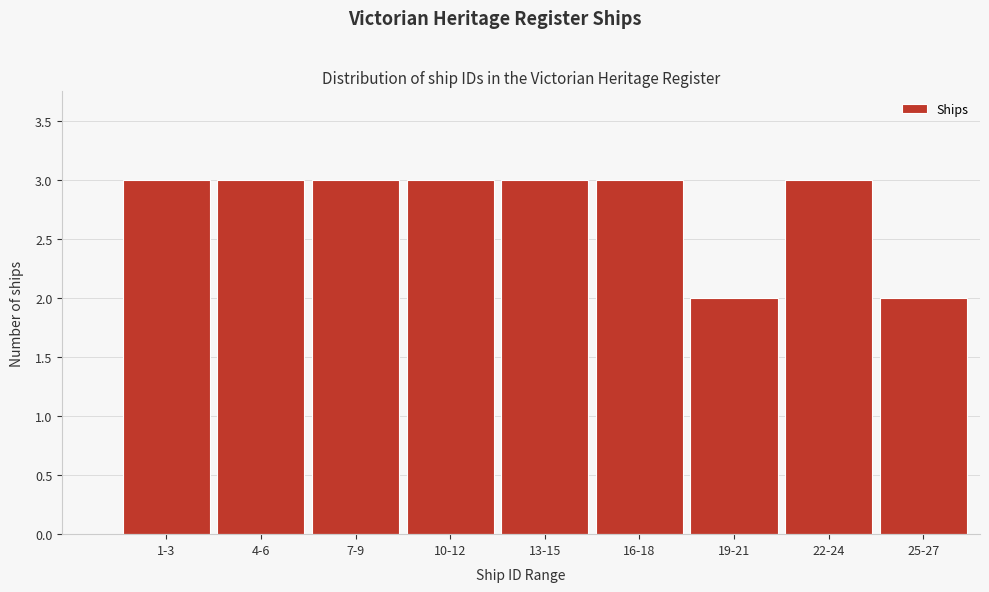

Reading left to right, list all the values displayed in this chart.

3	3	3	3	3	3	2	3	2